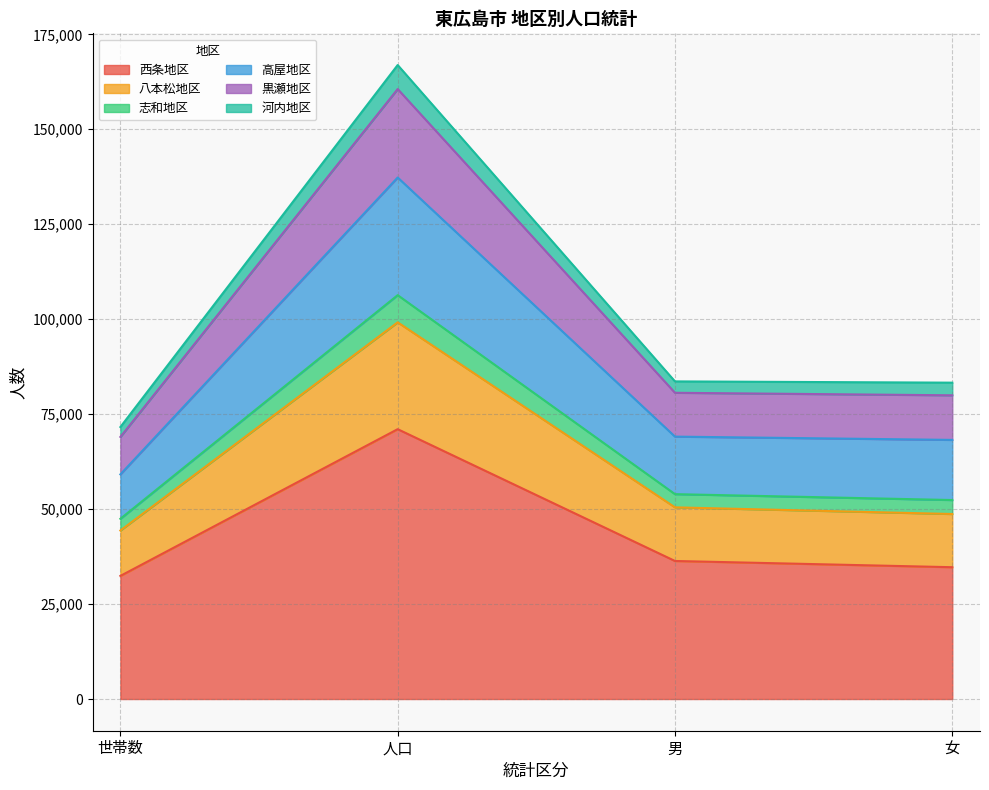

What is the maximum value for 西条地区?

71048